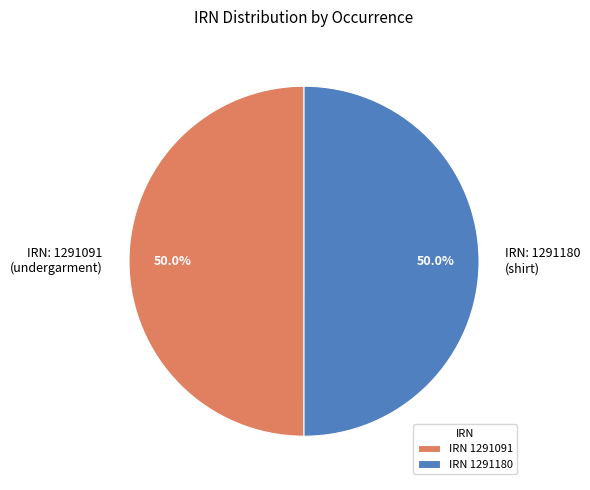

Approximately how many times larger is the value at IRN: 1291180 (shirt) compared to IRN: 1291091 (undergarment)?

1.0